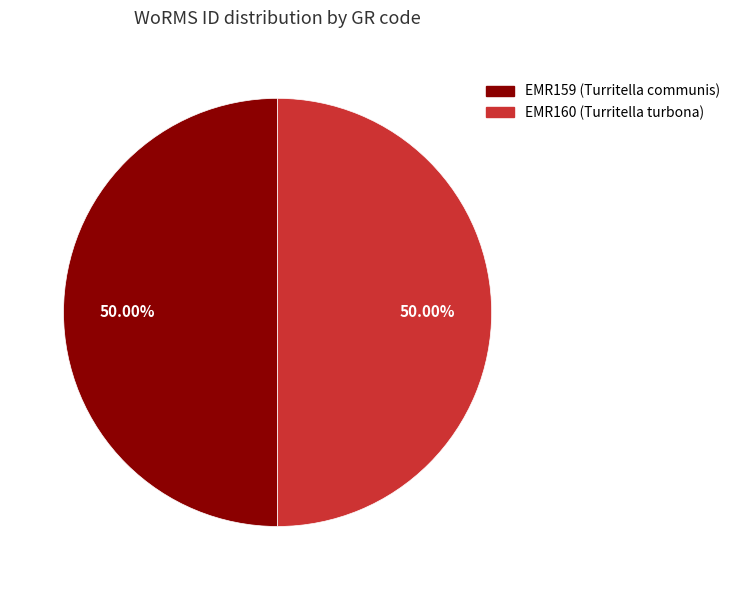

What is the ratio of the value at EMR159 (Turritella communis) to the value at EMR160 (Turritella turbona)?

1.0